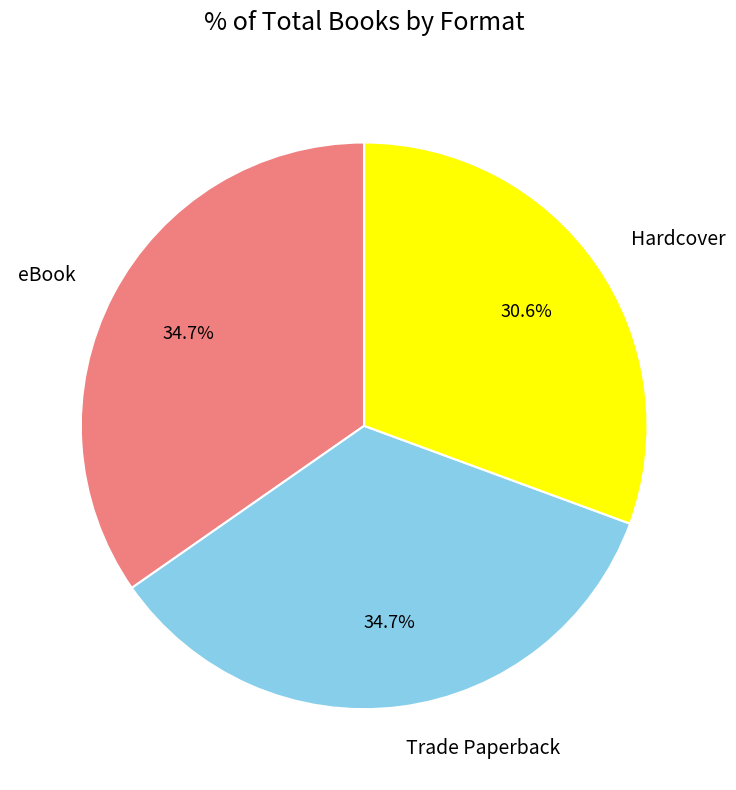

Does any single category account for the majority?

No